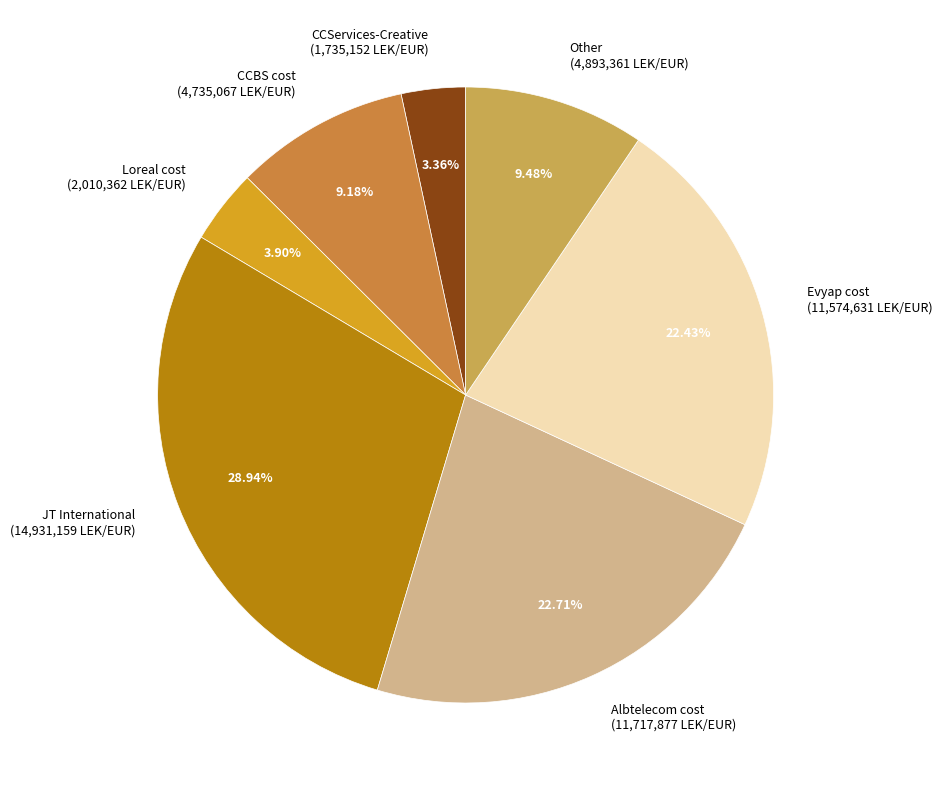

Combined, do Other (4,893,361 LEK/EUR) and Albtelecom cost (11,717,877 LEK/EUR) account for over 50%?

No